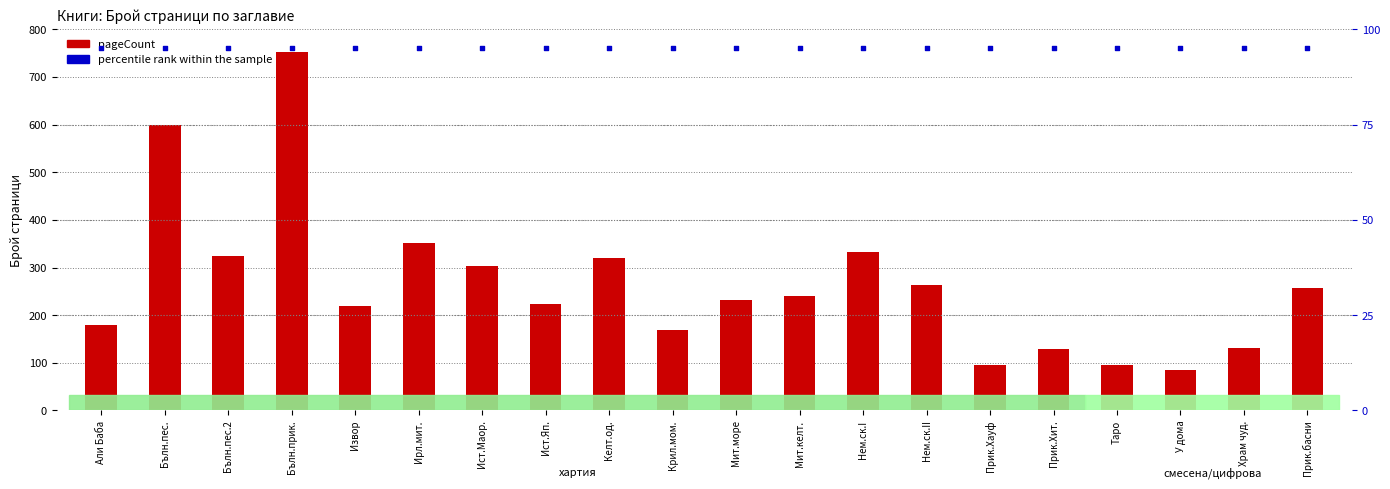

At how many categories does at least one series exceed 388?

2